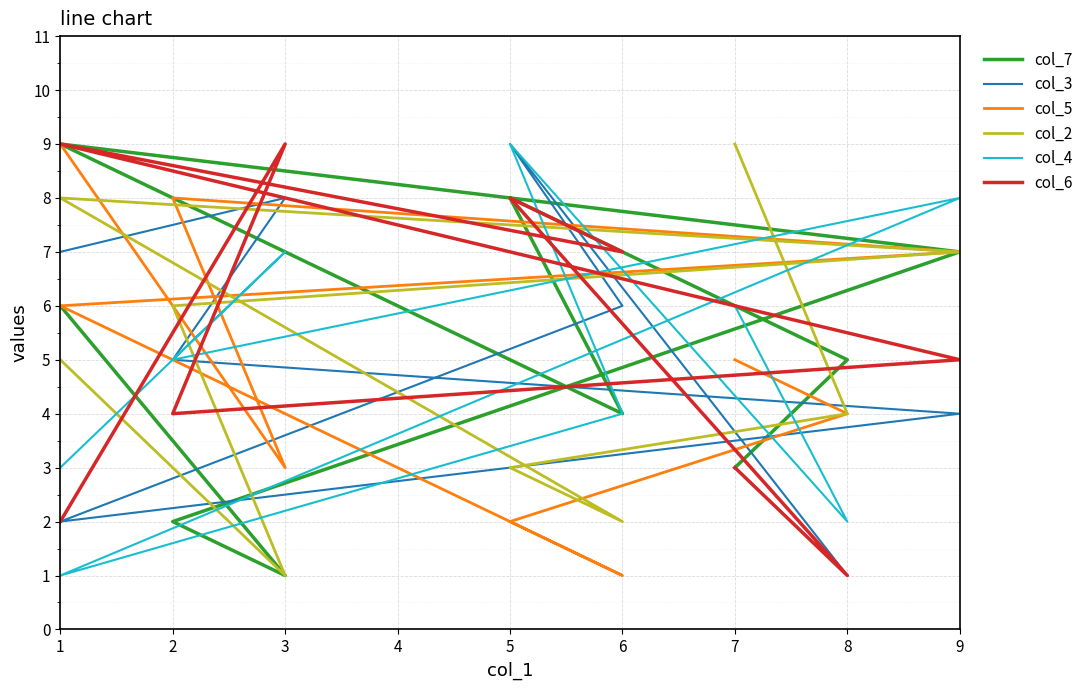

Which series ends up on top after the final intersection of col_2 and col_3?

col_2